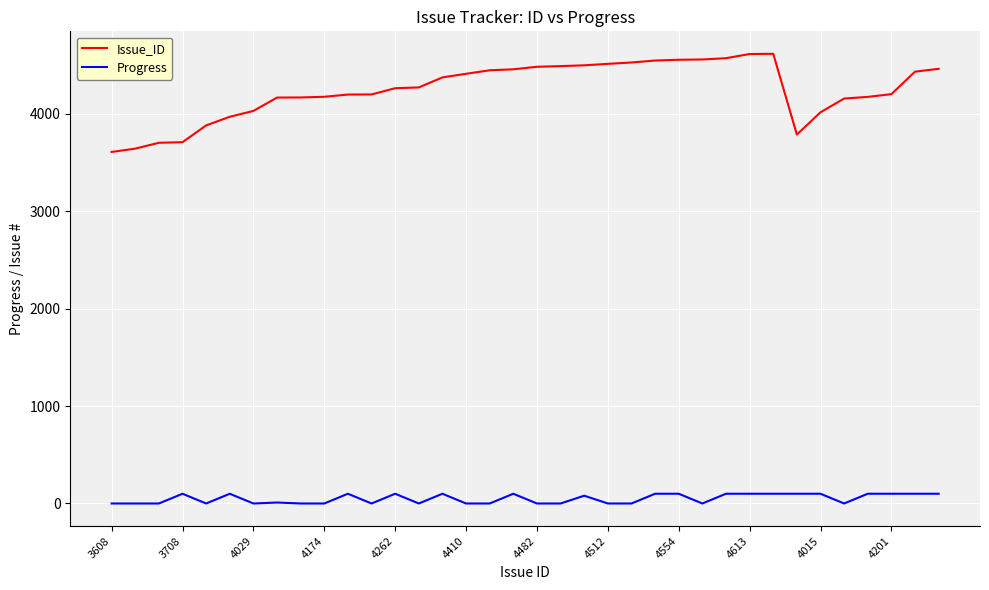

What is the difference between the maximum and minimum values in the Issue_ID series?

1007